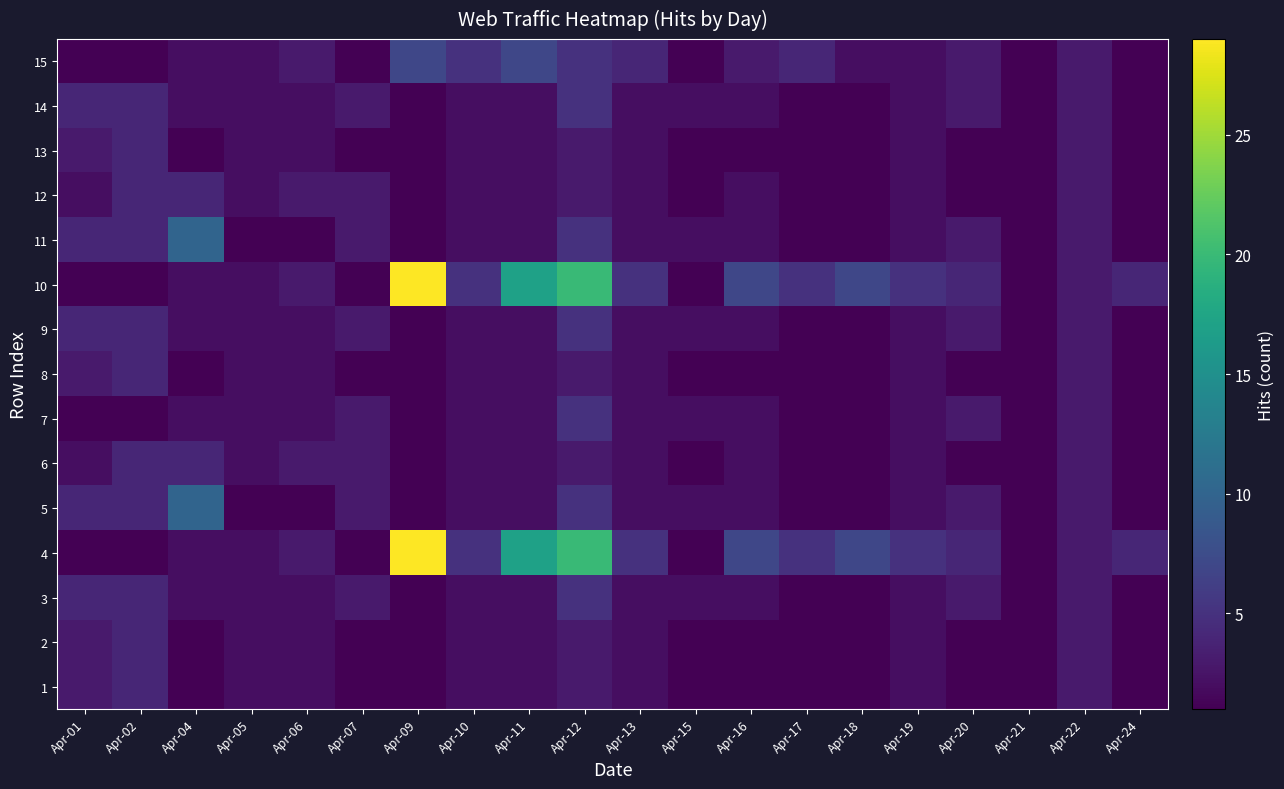

Which label corresponds to the largest value in the chart?

Apr-09